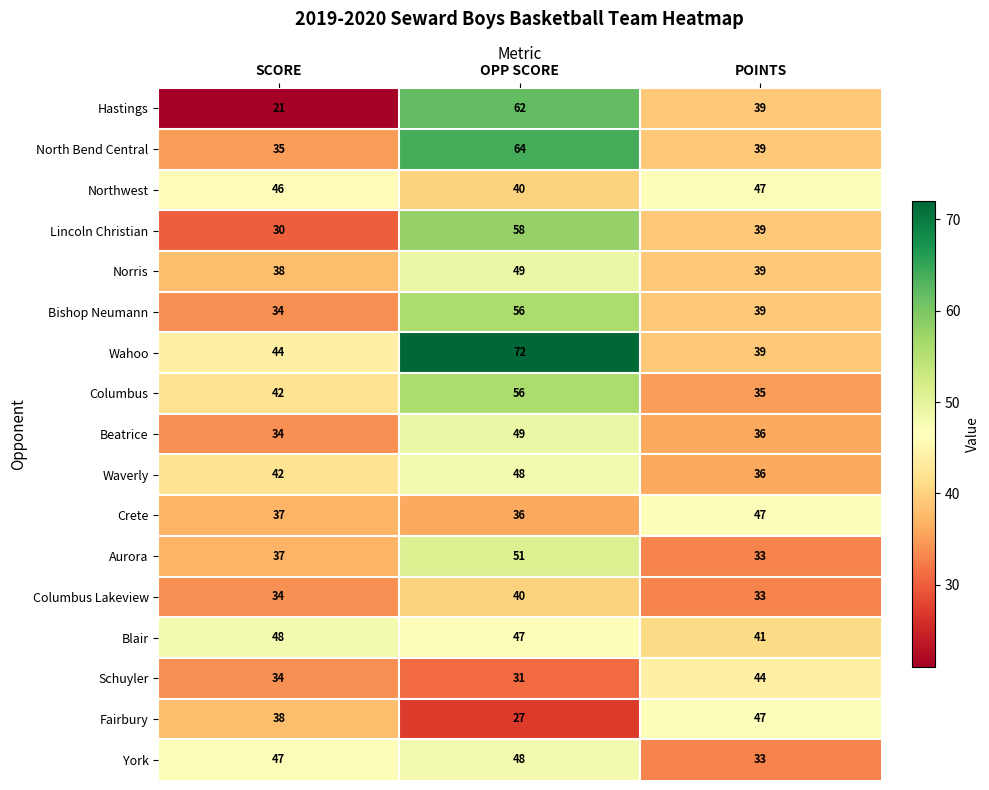

List the labels in order of Beatrice value, smallest first.

SCORE, POINTS, OPP SCORE